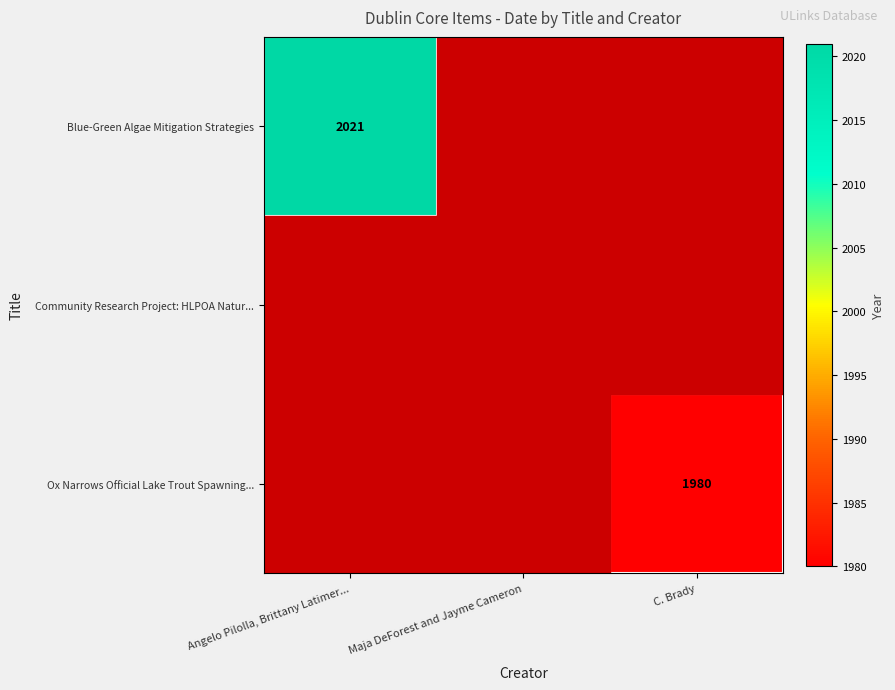

The value of Ox Narrows Official Lake Trout Spawning... at C. Brady is 500. True or false?

False